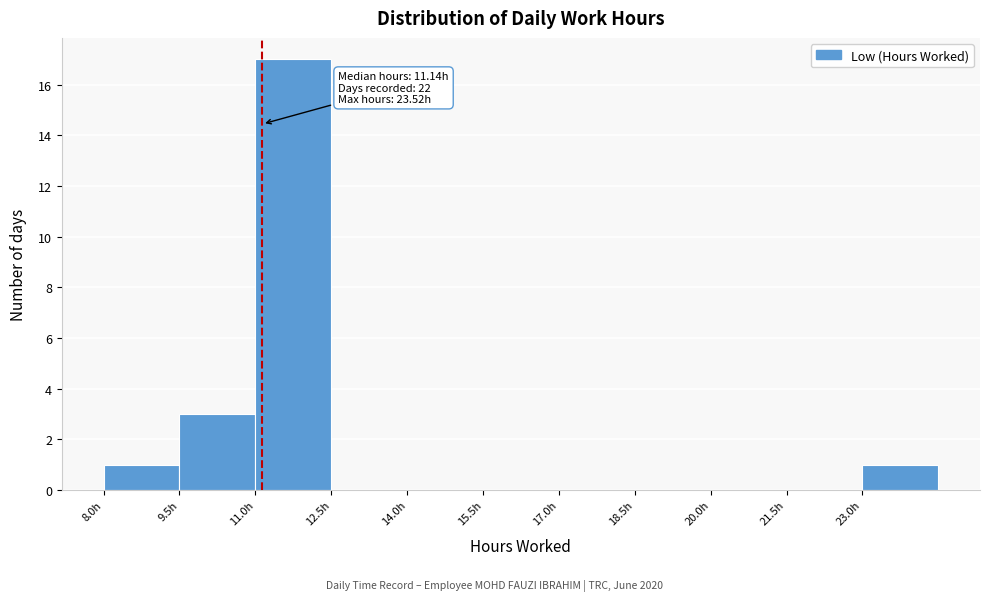

Which range on the x-axis has the tallest bar?

11.0 to 12.5